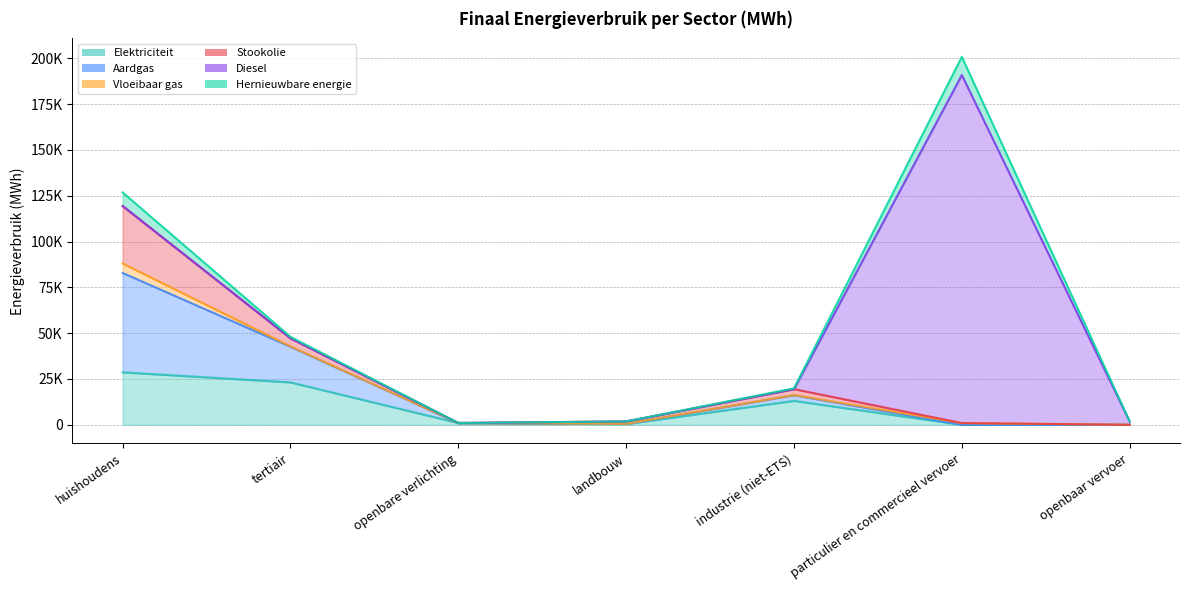

True or false: Hernieuwbare energie has more than 2 points higher than both neighbors.

False